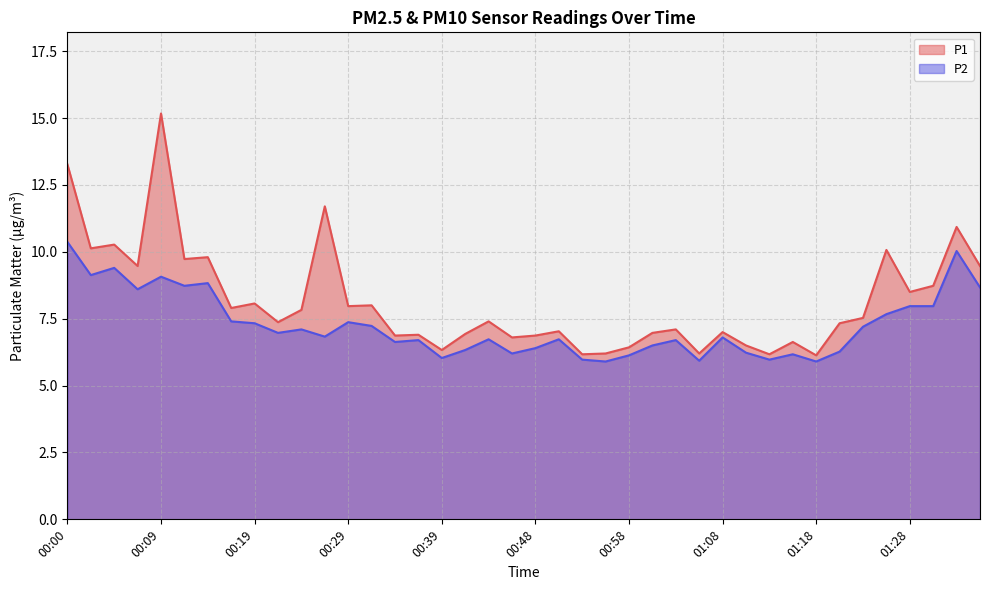

How many values in the P2 series exceed 6?

35